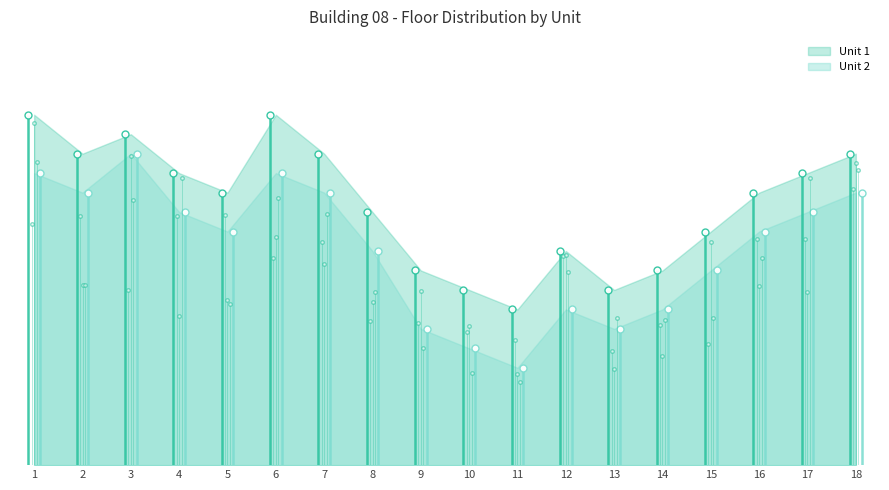

What is the difference between the maximum and minimum values in the Unit 2 series?

17